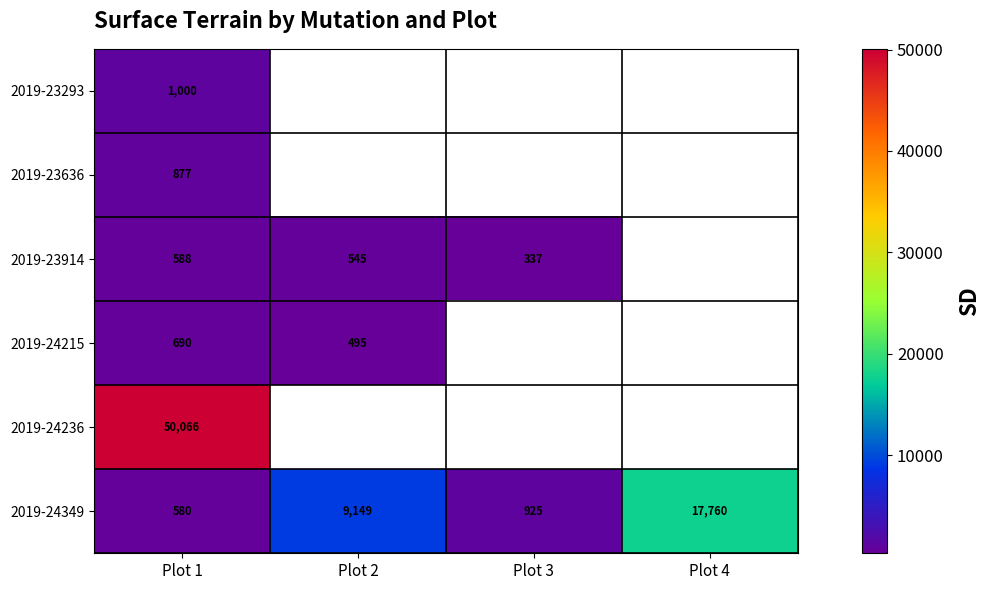

What is the maximum value for 2019-24349?

17760